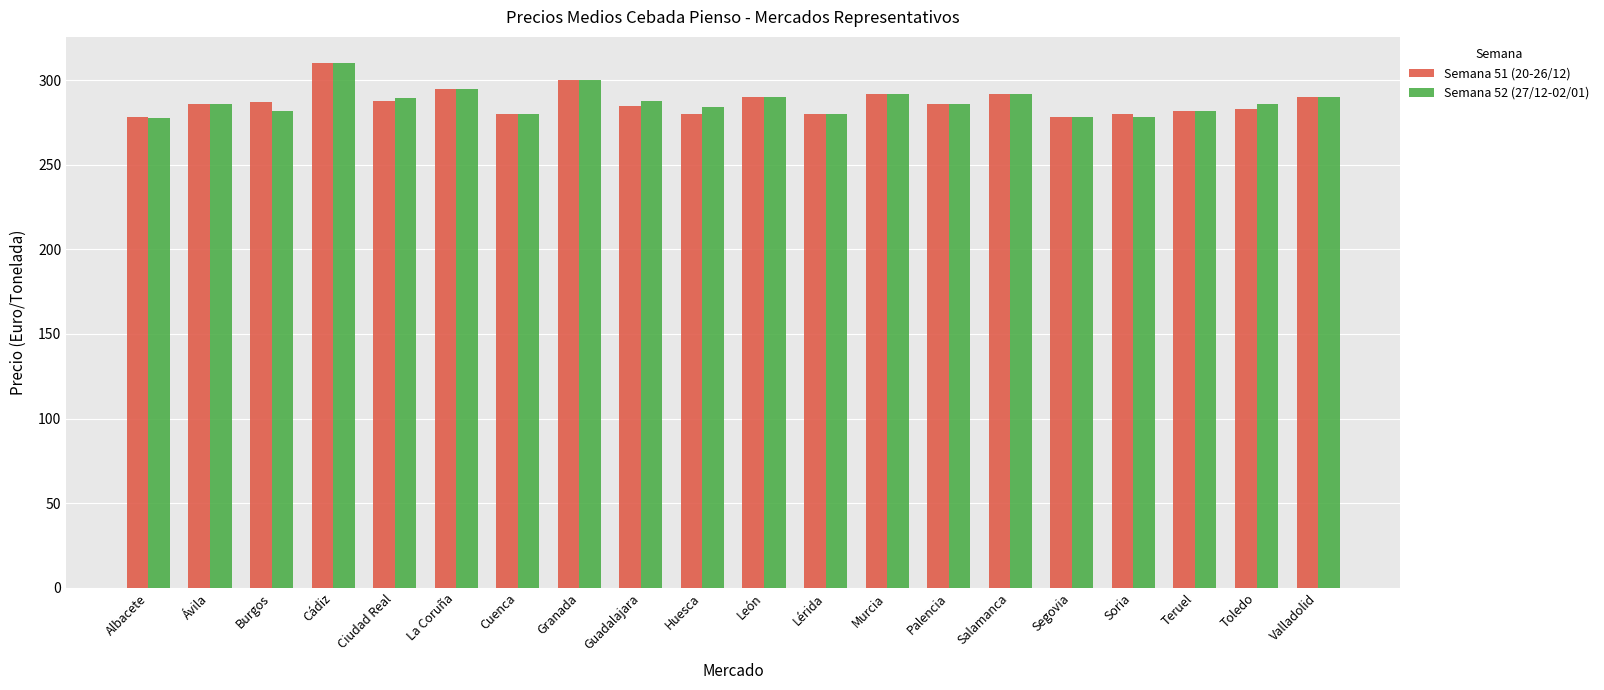

Which label corresponds to the largest value in the chart?

Cádiz